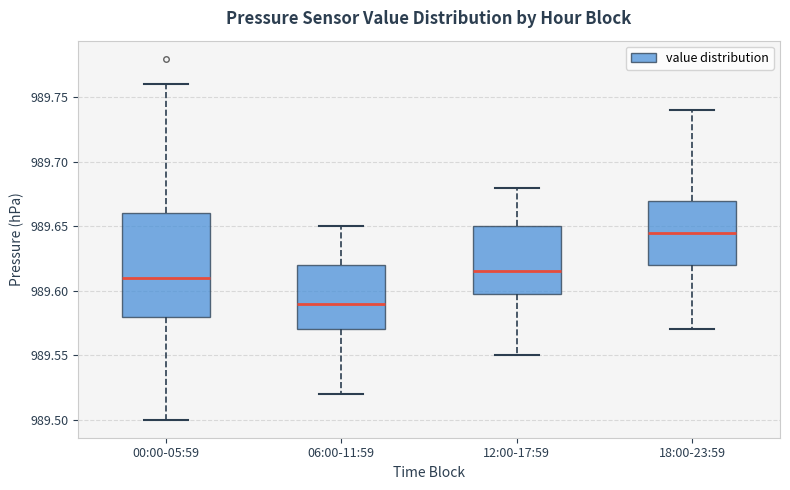

Reading left to right, read every box against the y-axis: the position of its median line, the range the box covers, and the ends of its whiskers. The values are not printed on the chart, so give them approximately, as read against the axis.

00:00-05:59: median 989.610, box 989.580 to 989.660, whiskers 989.500 to 989.760
06:00-11:59: median 989.590, box 989.570 to 989.620, whiskers 989.520 to 989.650
12:00-17:59: median 989.615, box 989.600 to 989.650, whiskers 989.550 to 989.680
18:00-23:59: median 989.645, box 989.620 to 989.670, whiskers 989.570 to 989.740